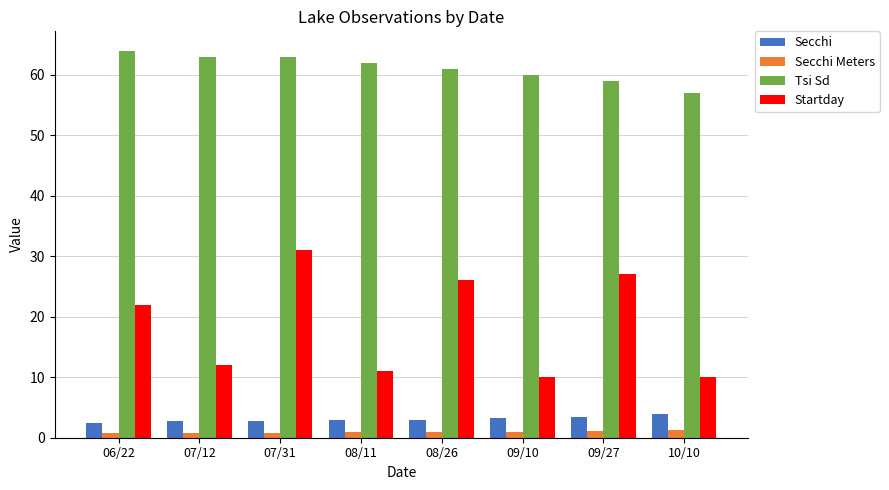

Read the Tsi Sd value at 10/10.

57.0